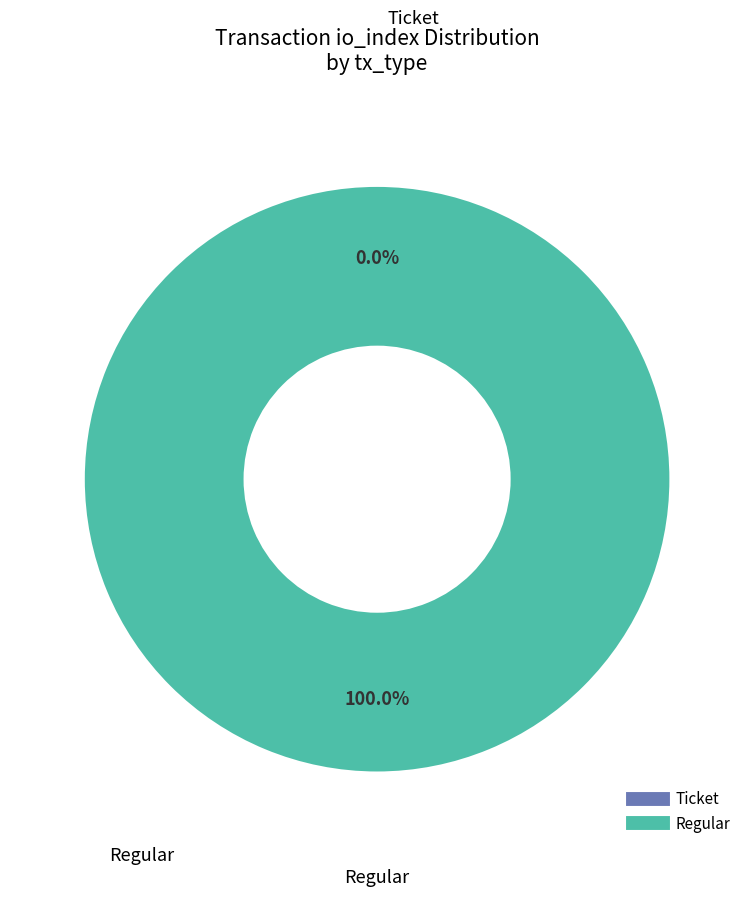

Combined, do Regular and Ticket account for over 50%?

Yes